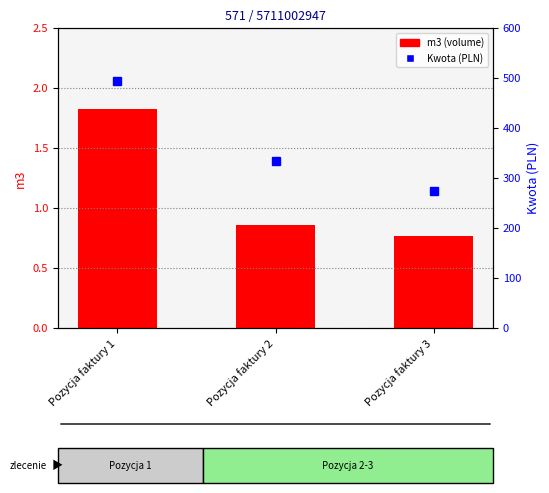

Where is Kwota (PLN) nearest to the value 384?

Pozycja faktury 2